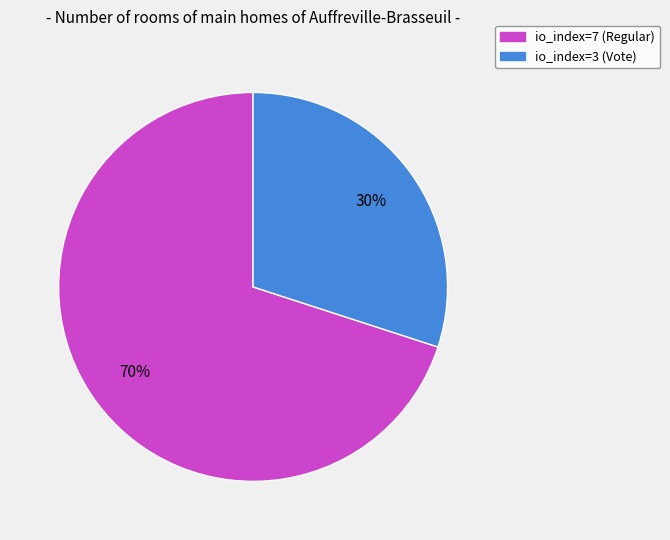

What percentage is the io_index=7 (Regular) slice, to the nearest percent?

70%